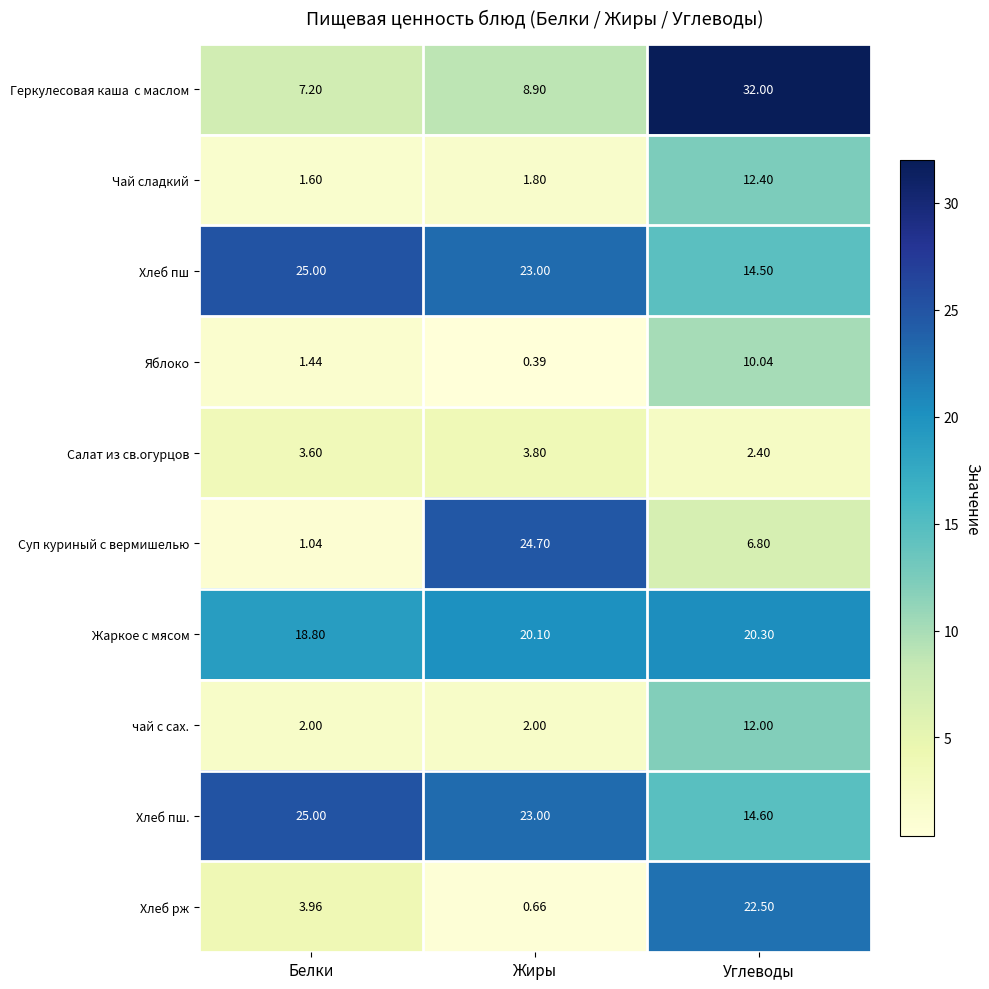

At which label does Хлеб рж reach its minimum?

Жиры